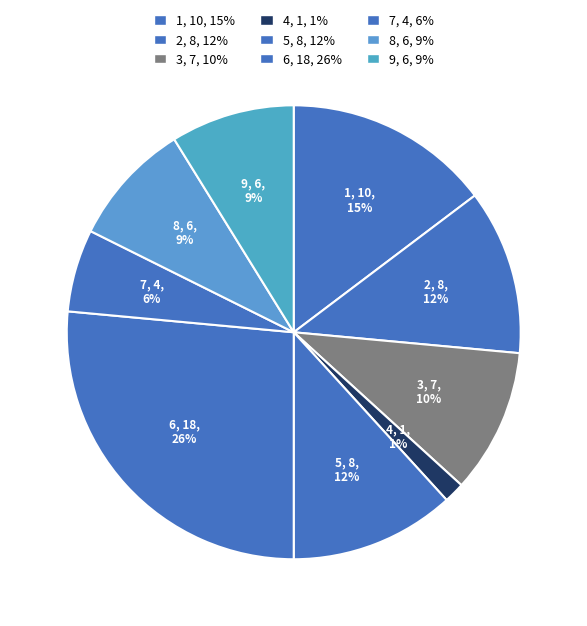

Count the number of slices in the pie.

9